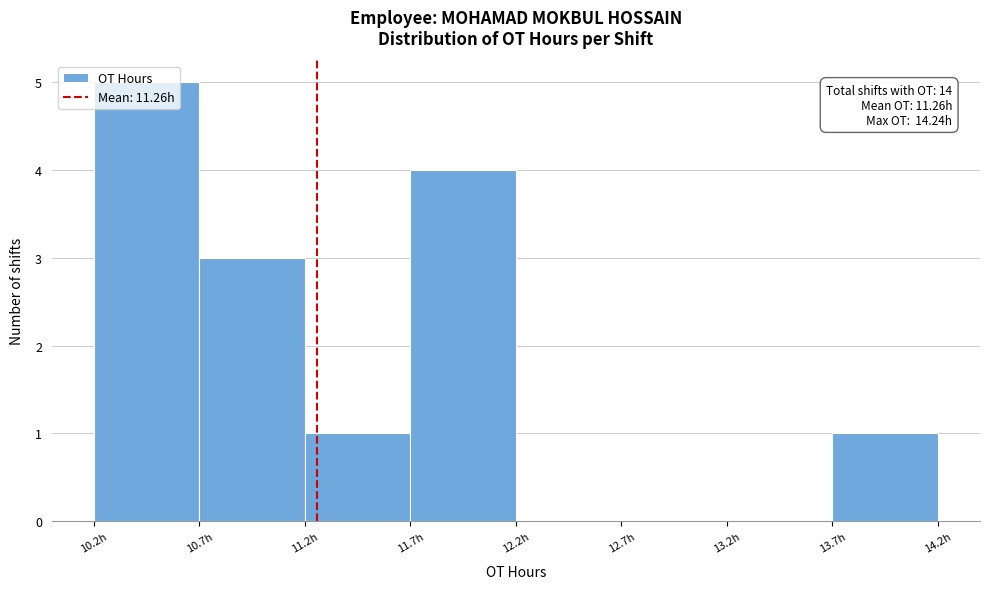

Over which range of the x-axis is the bar tallest?

10.2 to 10.7